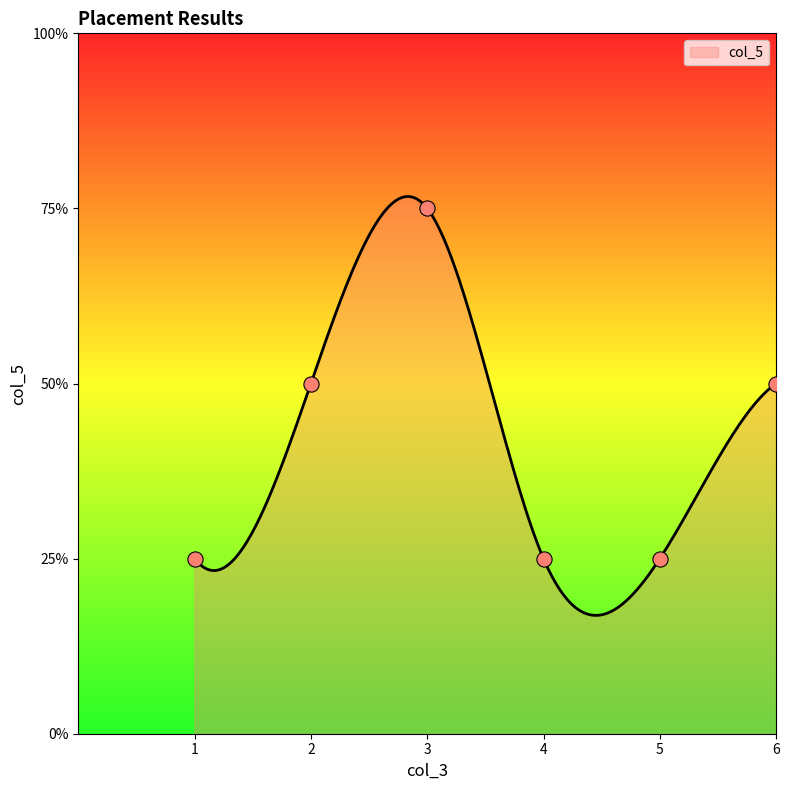

Which has a higher value, 4 or 2?

2